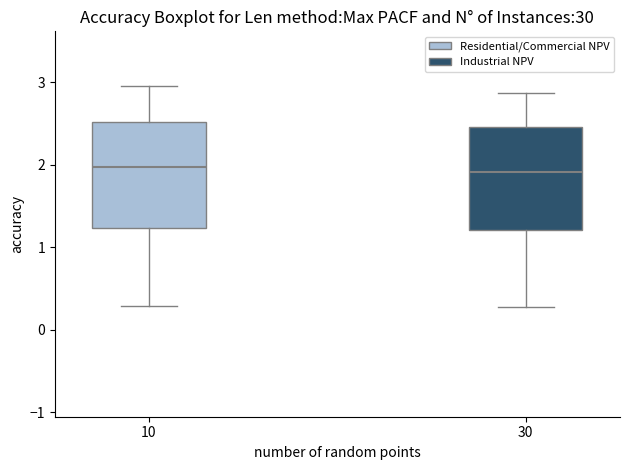

Where does the median line of the box at x = 30 sit on the y-axis? The values are not printed on the chart, so give them approximately, as read against the axis.

1.9